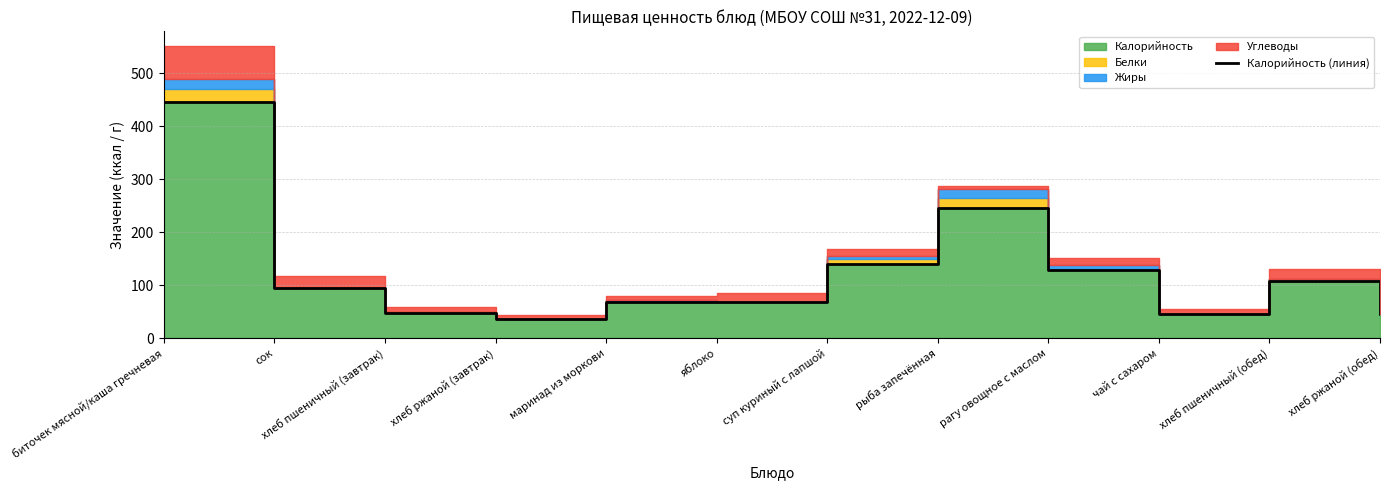

Is it true that the value at маринад из моркови is 90?

False